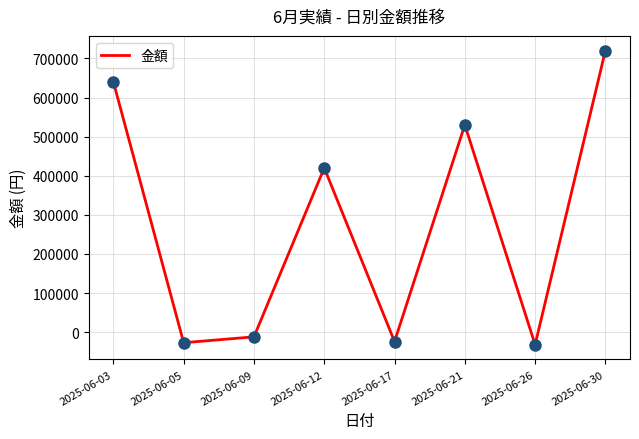

What is the change in value from 2025-06-05 to 2025-06-26?

-5000